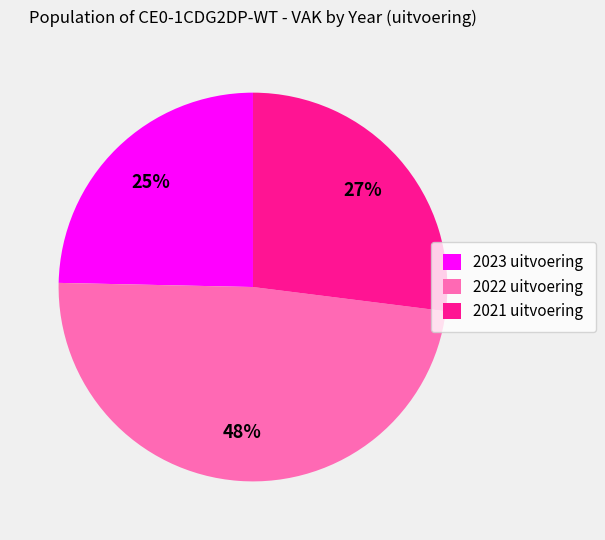

To the nearest percent, what percentage of the pie is 2023 uitvoering?

25%